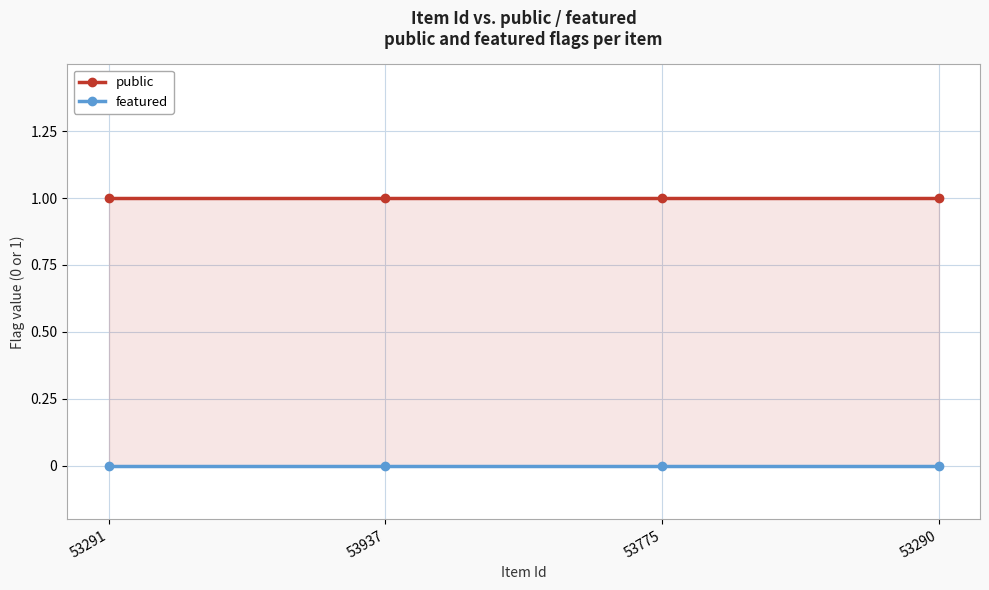

At which category does the chart reach its peak across all series?

53291